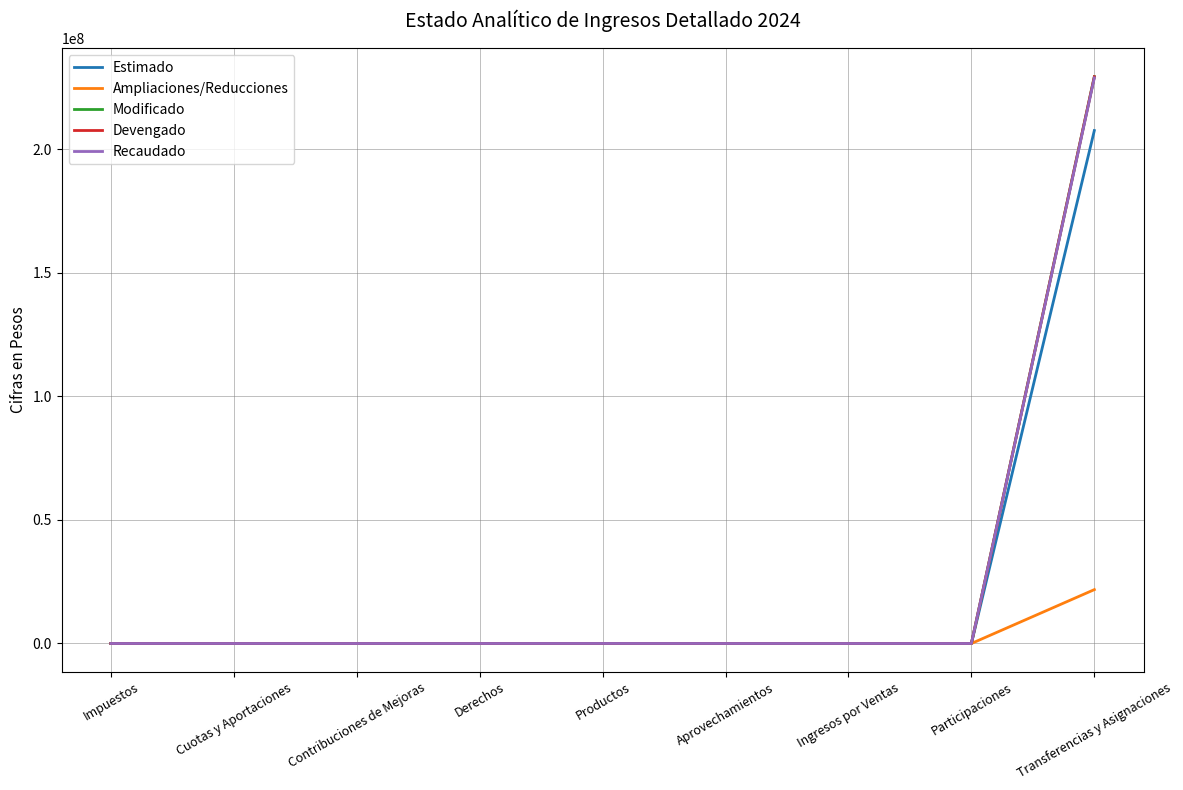

Reading right to left, what are all the values shown in this chart?

Estimado: Transferencias y Asignaciones=207642163	Participaciones=0	Ingresos por Ventas=0	Aprovechamientos=0	Productos=0	Derechos=0	Contribuciones de Mejoras=0	Cuotas y Aportaciones=0	Impuestos=0
Ampliaciones/Reducciones: Transferencias y Asignaciones=21808504	Participaciones=0	Ingresos por Ventas=0	Aprovechamientos=0	Productos=12101	Derechos=0	Contribuciones de Mejoras=0	Cuotas y Aportaciones=0	Impuestos=0
Modificado: Transferencias y Asignaciones=229450667	Participaciones=0	Ingresos por Ventas=0	Aprovechamientos=0	Productos=12101	Derechos=0	Contribuciones de Mejoras=0	Cuotas y Aportaciones=0	Impuestos=0
Devengado: Transferencias y Asignaciones=229450667	Participaciones=0	Ingresos por Ventas=0	Aprovechamientos=0	Productos=12101	Derechos=0	Contribuciones de Mejoras=0	Cuotas y Aportaciones=0	Impuestos=0
Recaudado: Transferencias y Asignaciones=228974572	Participaciones=0	Ingresos por Ventas=0	Aprovechamientos=0	Productos=12101	Derechos=0	Contribuciones de Mejoras=0	Cuotas y Aportaciones=0	Impuestos=0